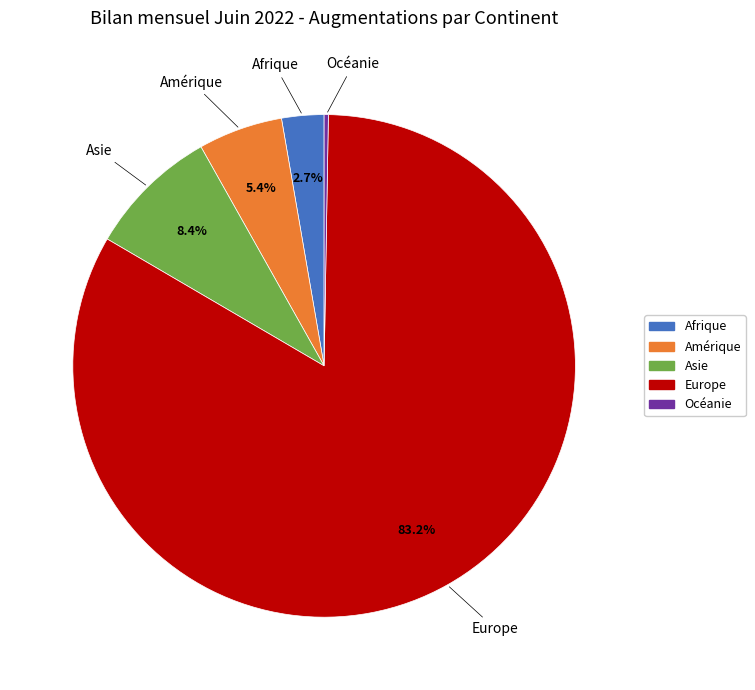

Between Asie and Europe, which is larger?

Europe